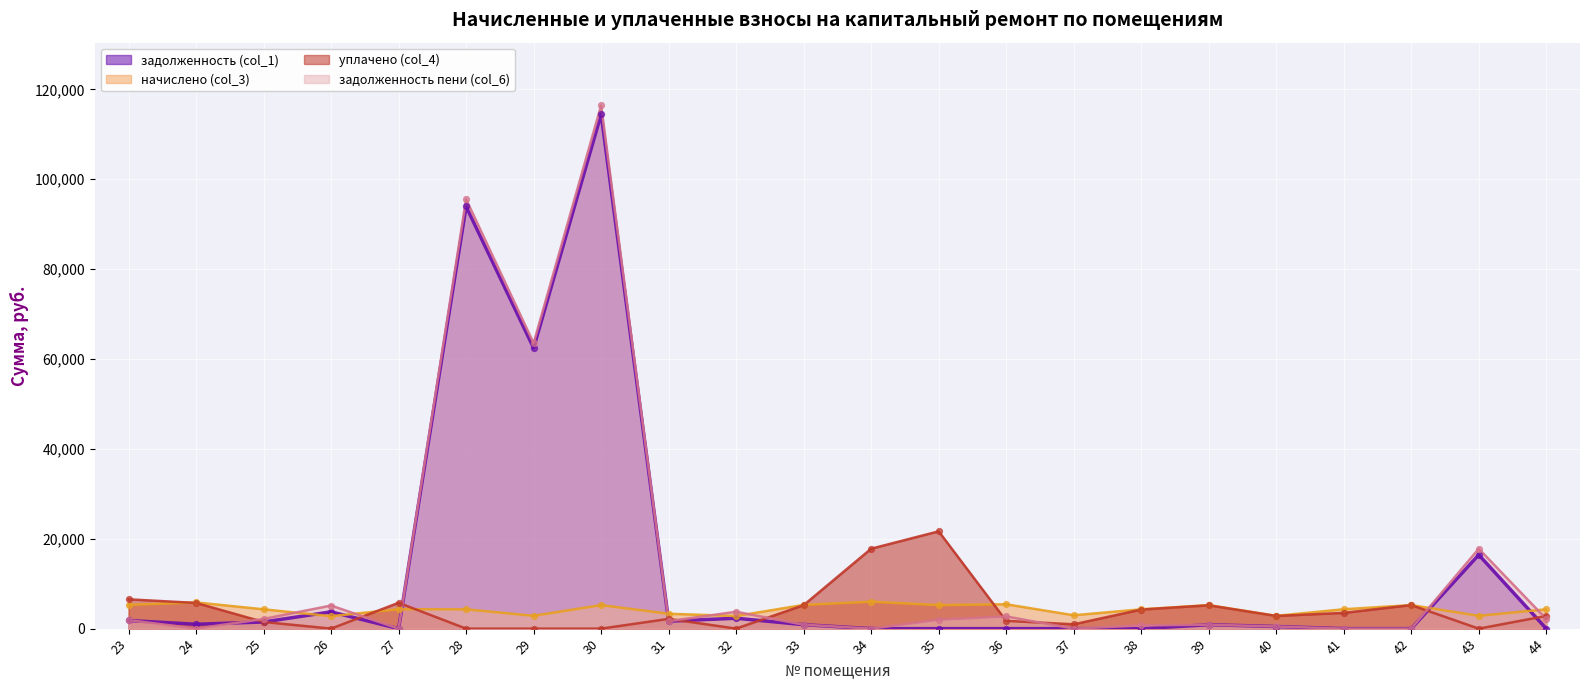

Which series has the largest total across all categories?

задолженность пени (col_6)